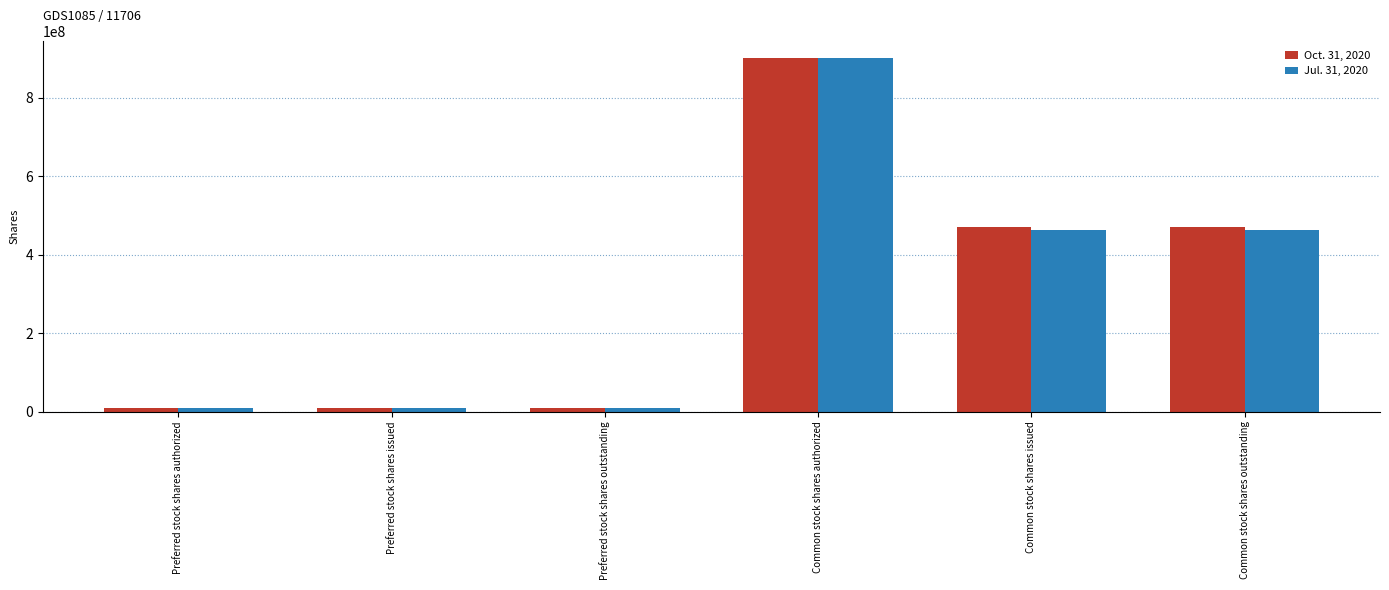

The Oct. 31, 2020 series shows 470276740 at Common stock shares outstanding. True or false?

True